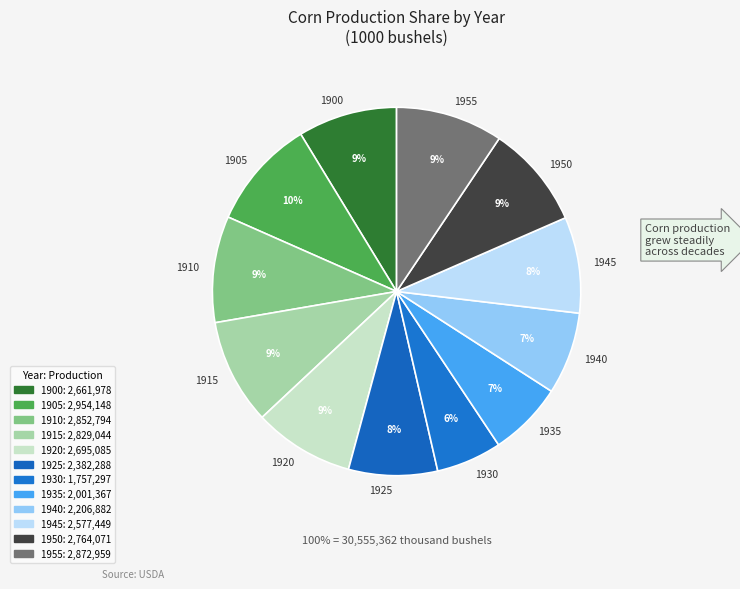

Between 1940 and 1950, which is larger?

1950